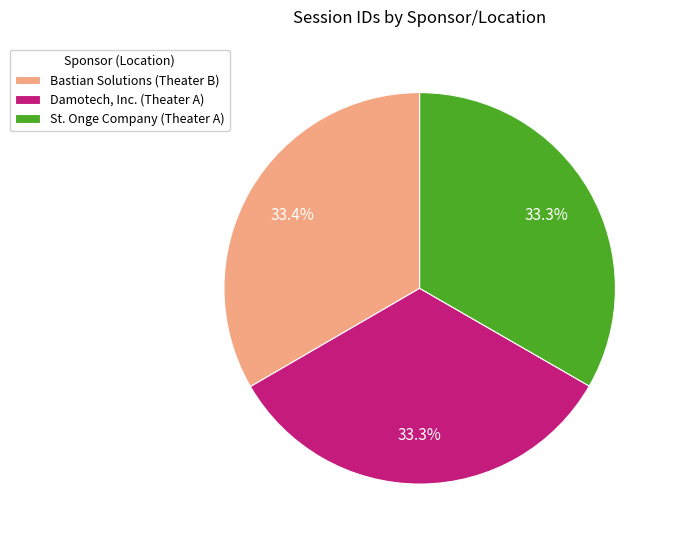

To the nearest percent, what percentage of the pie is Damotech, Inc. (Theater A)?

33%